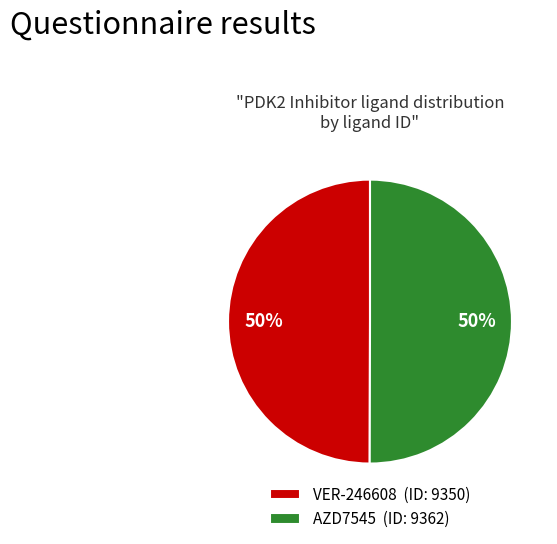

Do AZD7545 and VER-246608 together represent more than half of the pie?

Yes